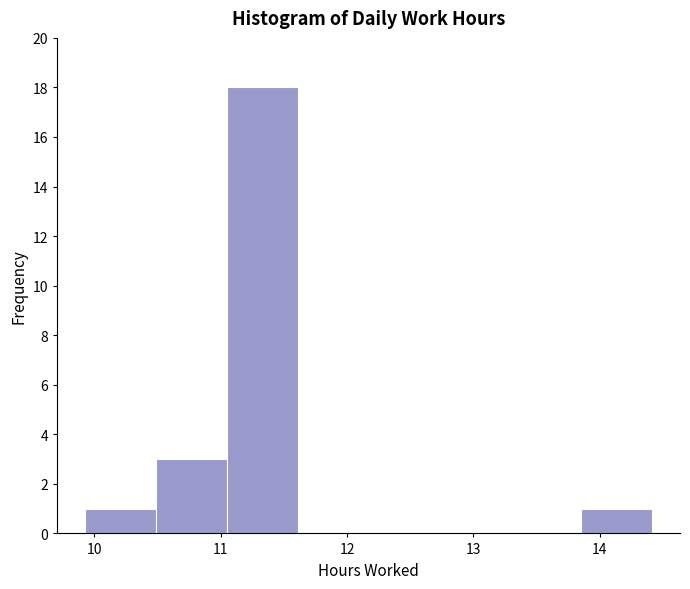

How tall is the bar that spans 10.49 to 11.05 on the x-axis? Neither the bar edges nor the heights are printed on the chart, so give them approximately, as read against the axes.

3